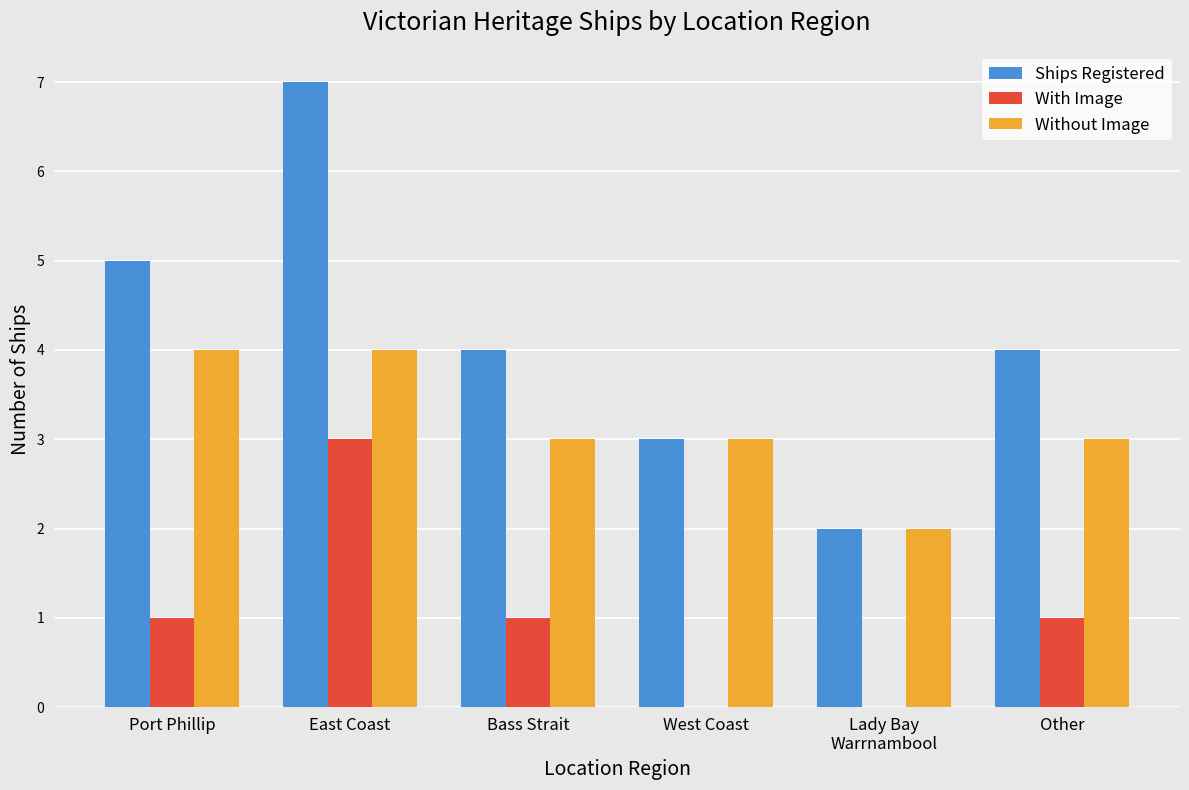

Which series has the widest spread of values?

Ships Registered